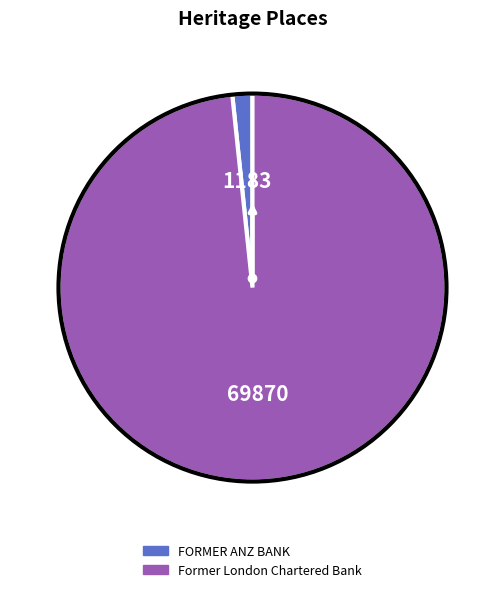

Rank the categories by value from lowest to highest.

FORMER ANZ BANK, Former London Chartered Bank